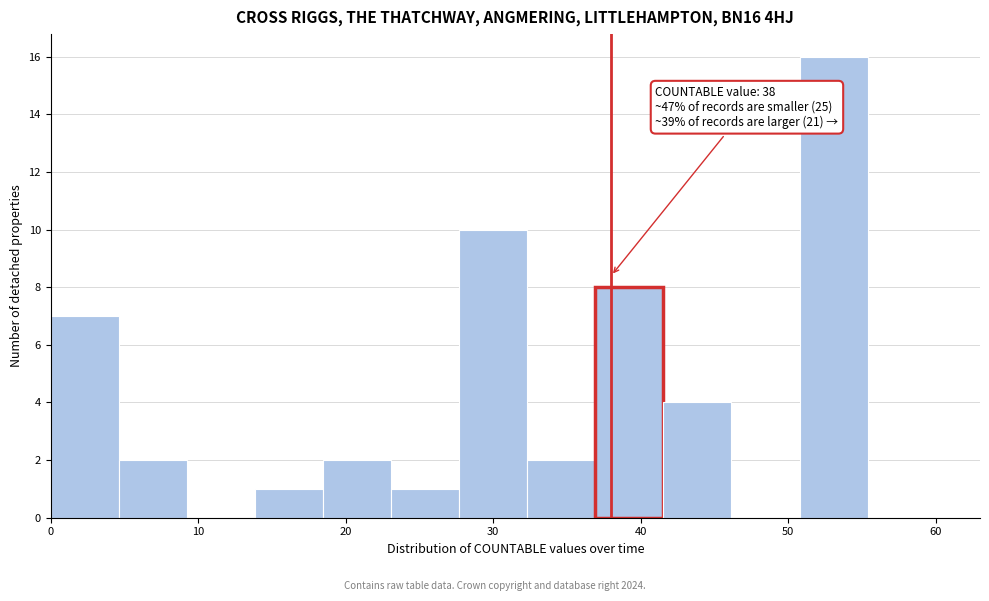

Which range on the x-axis has the tallest bar?

51 to 55